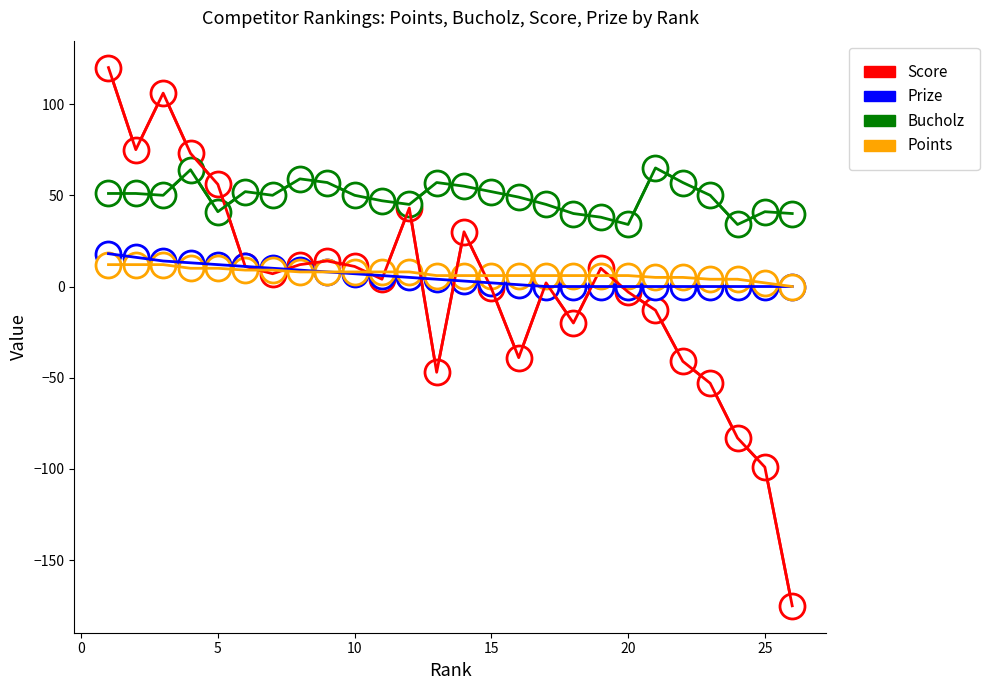

Which series has the largest range (max minus min)?

Score